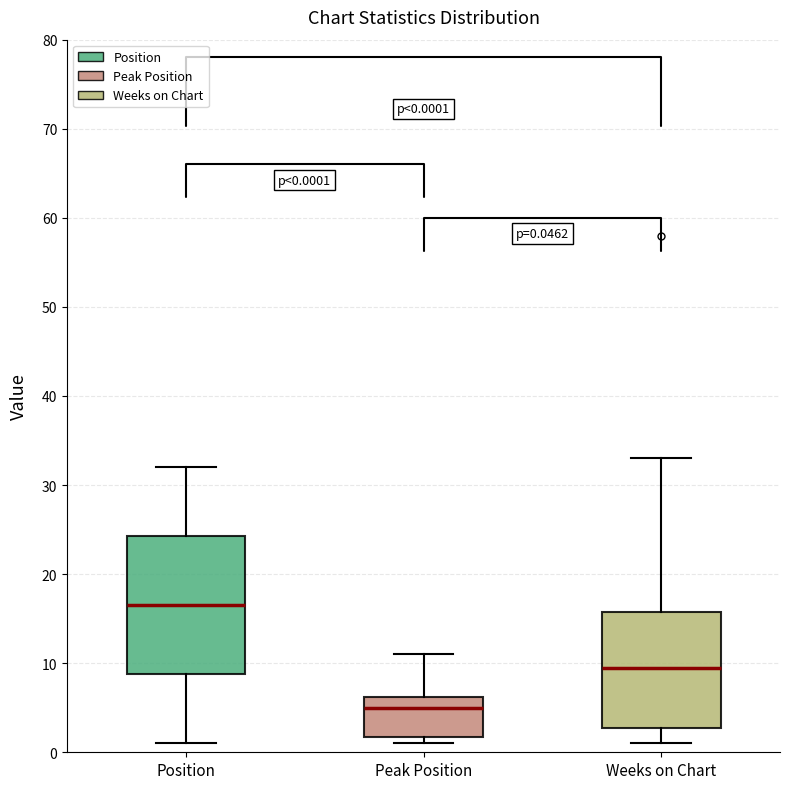

Which box has the highest median line?

Position